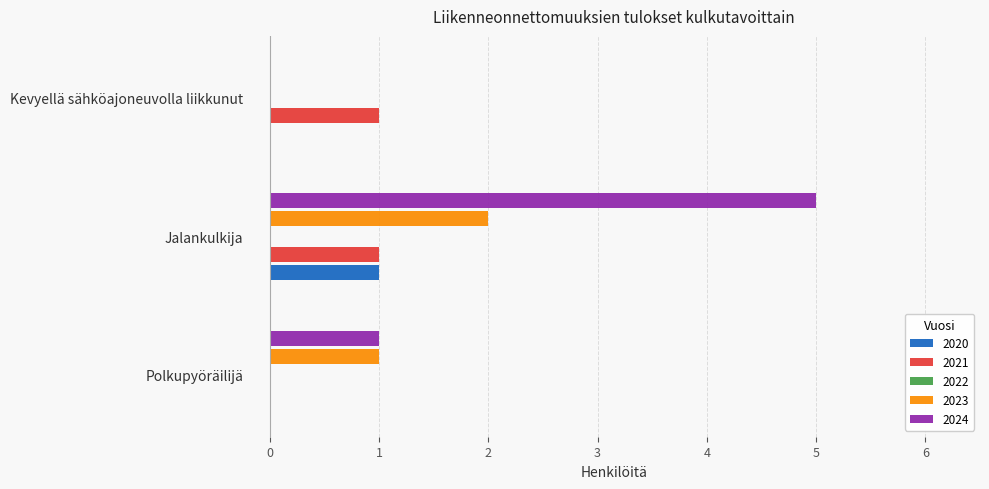

Reading left to right, list all the values displayed in this chart.

2020: 0	1	0
2021: 0	1	1
2023: 1	2	0
2024: 1	5	0